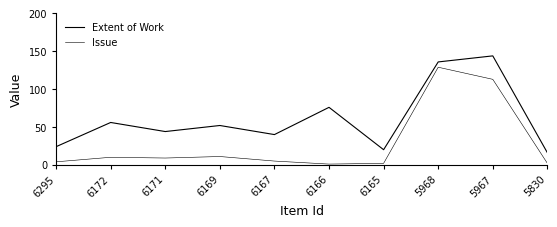

Which series has the largest total across all categories?

Extent of Work